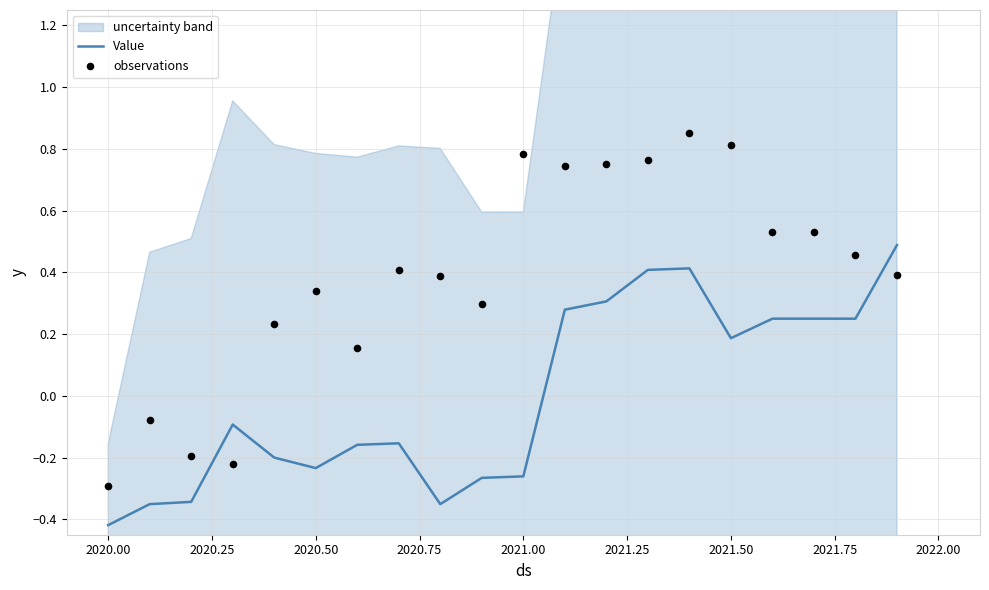

Which series has the largest total across all categories?

observations